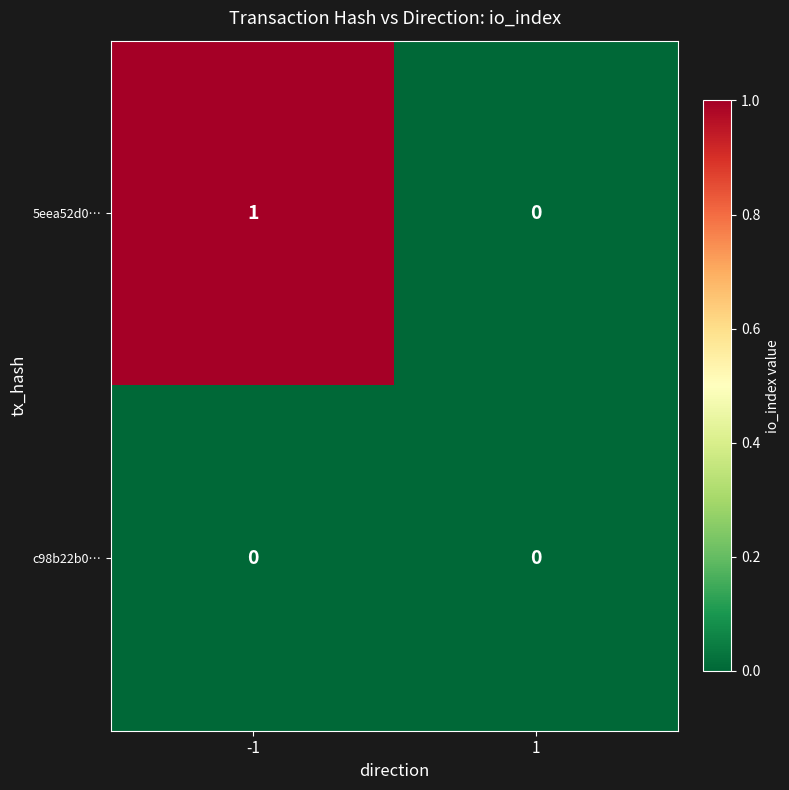

Which series has the largest range (max minus min)?

5eea52d0…